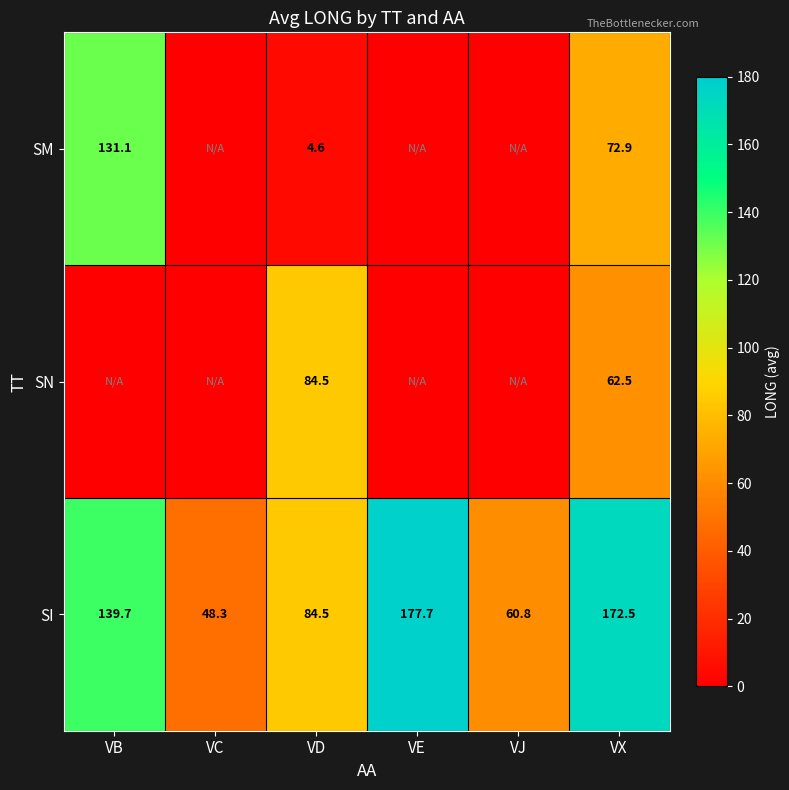

The SI series shows 60.8 at VJ. True or false?

True